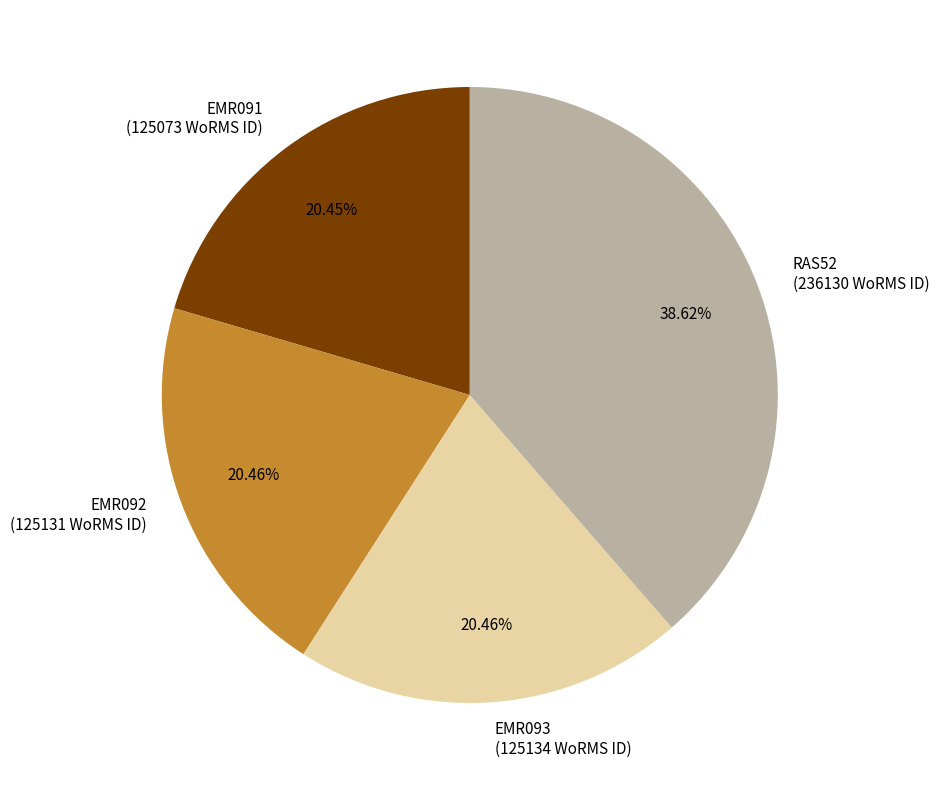

Is there any slice that represents more than half of the pie?

No